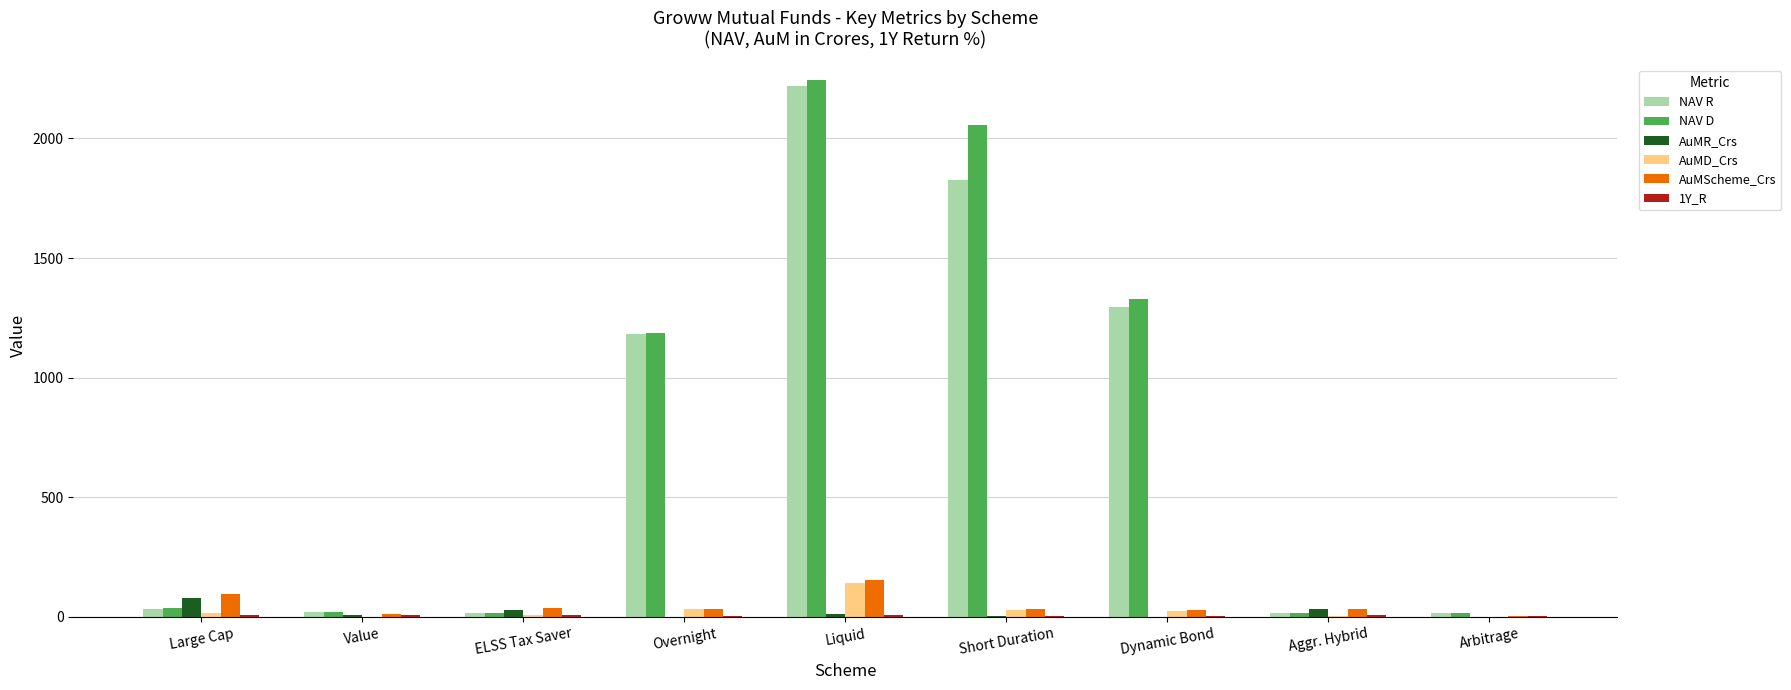

The NAV R series shows 1826.7 at Short Duration. True or false?

True